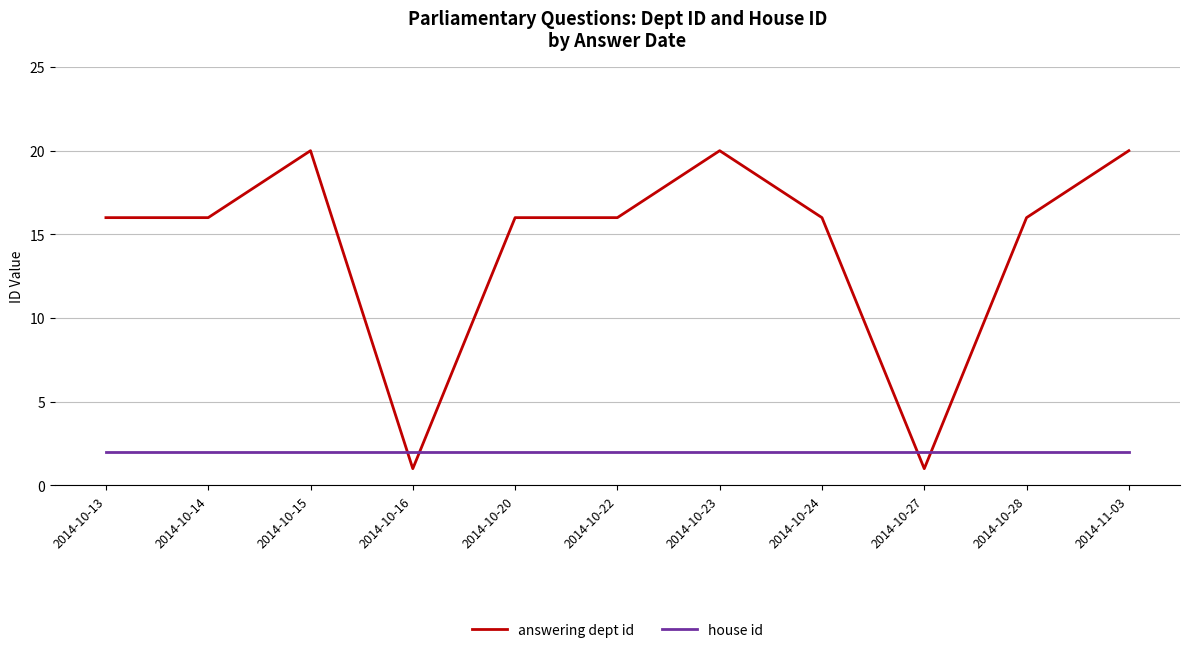

Which series has the largest total across all categories?

answering dept id